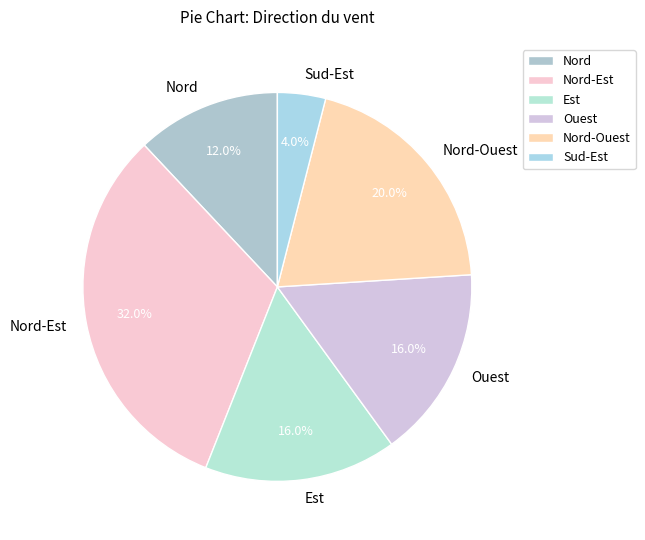

What percentage is the Ouest slice, to the nearest percent?

16%